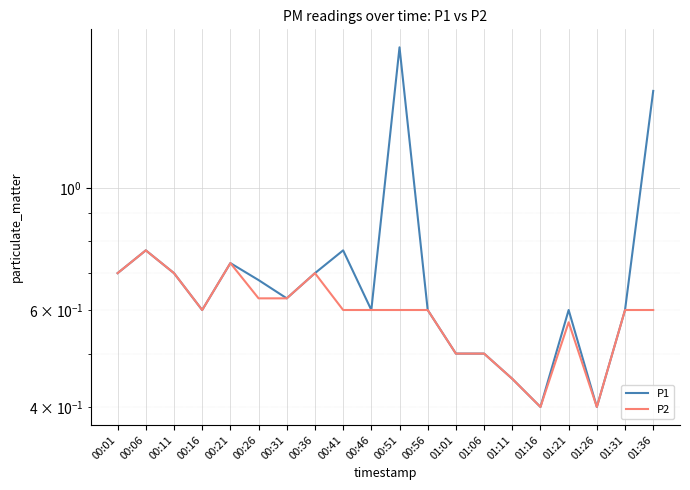

At which label is P1 closest to 1?

00:06